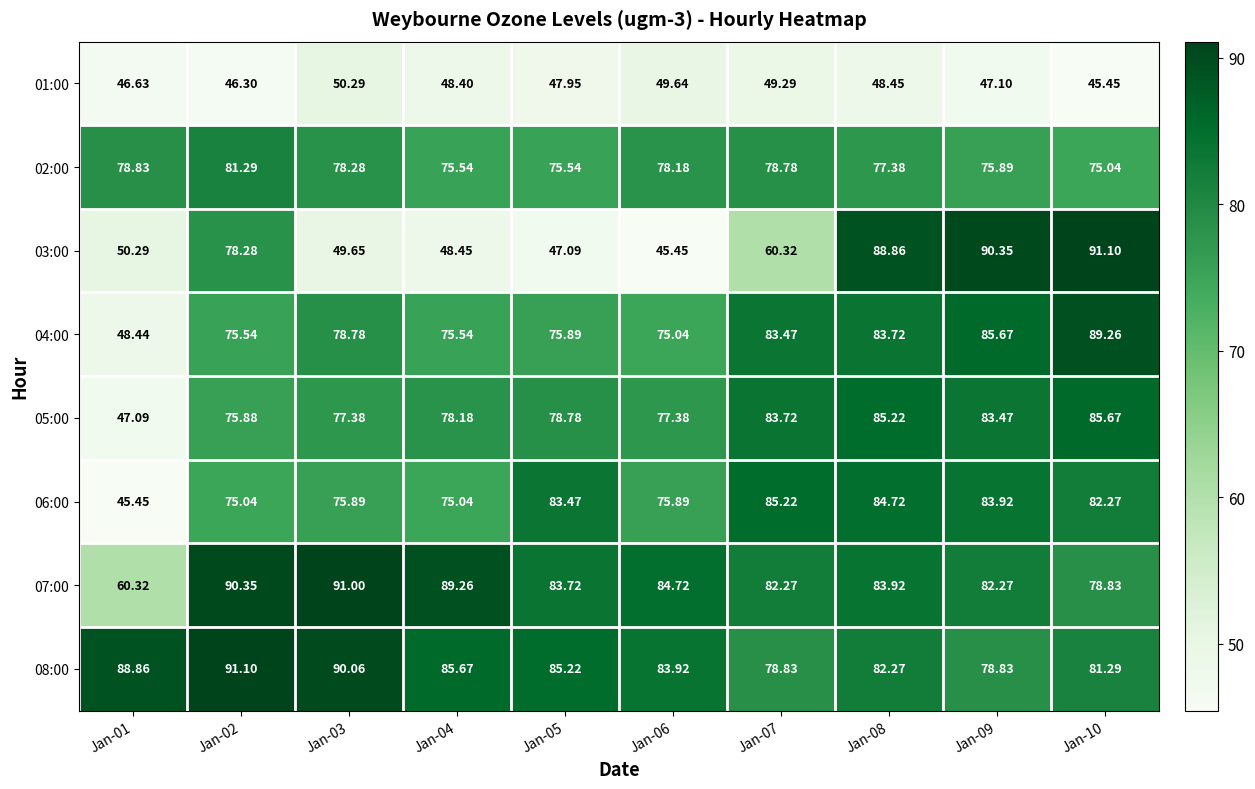

Is the value of 01:00 at Jan-08 greater than the value of 05:00 at Jan-09?

No